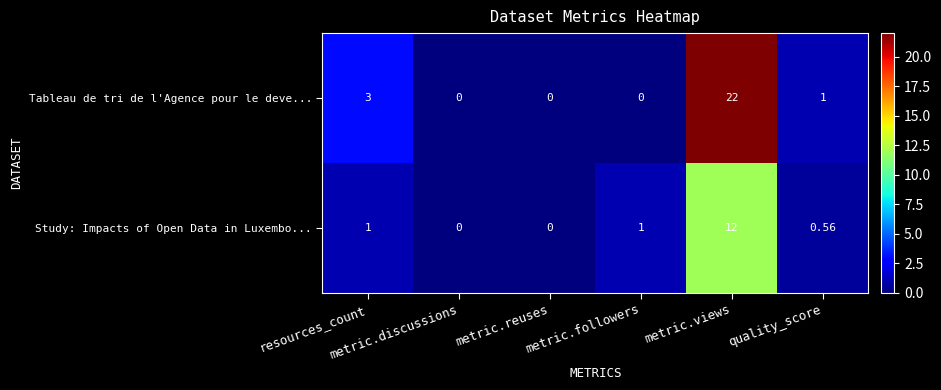

List the series in order of their peak value, lowest first.

Study: Impacts of Open Data in Luxembo..., Tableau de tri de l'Agence pour le deve...